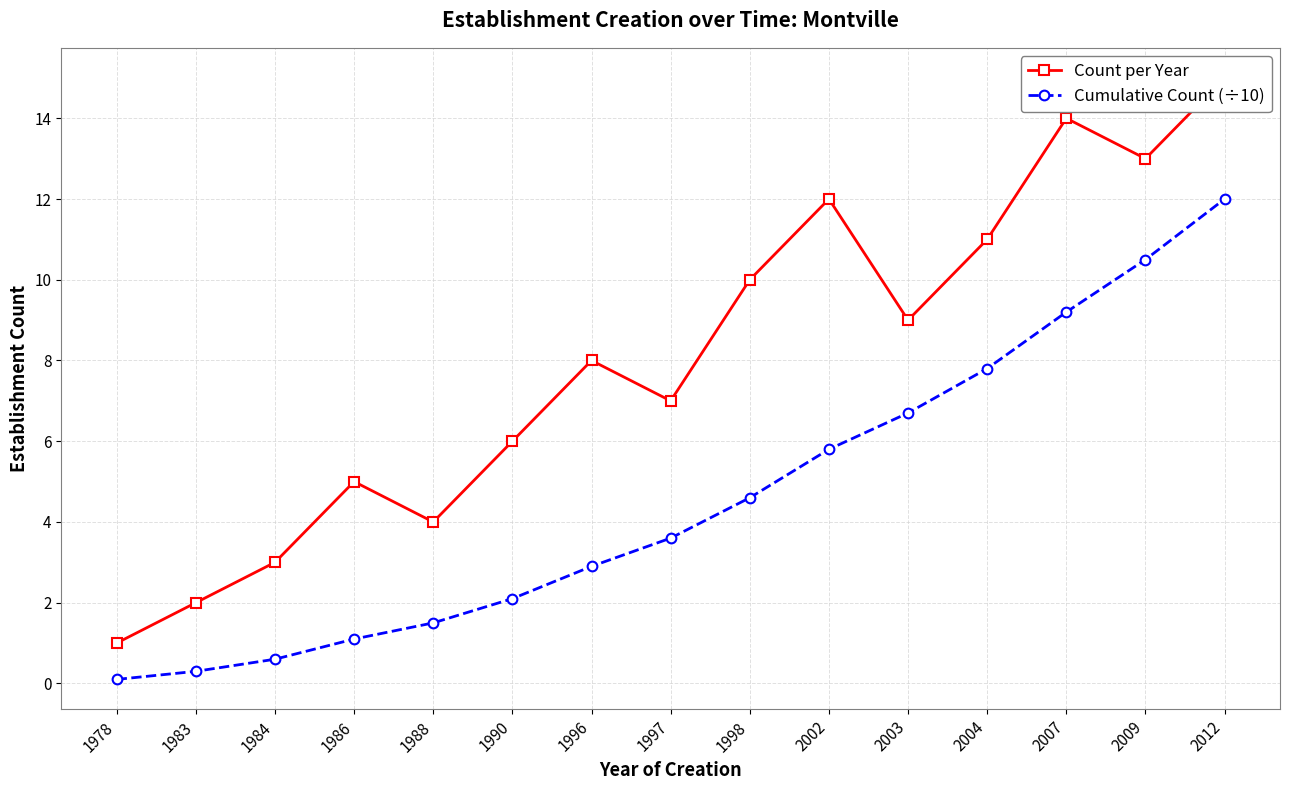

Which label corresponds to the largest value in the chart?

2012